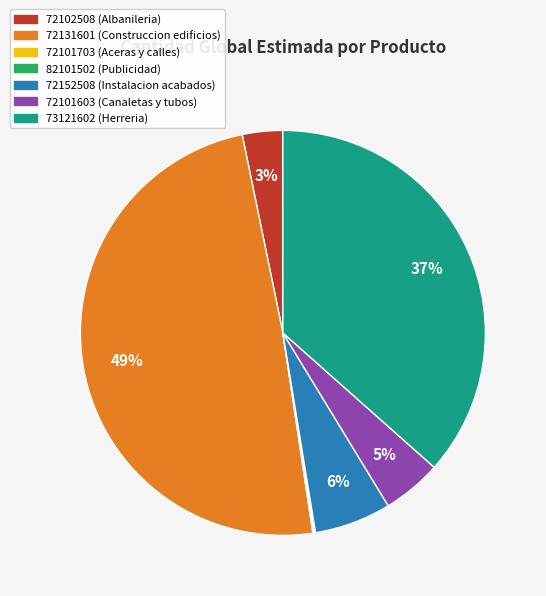

Combined, do 72101603 (Canaletas y tubos) and 72102508 (Albanileria) account for over 50%?

No